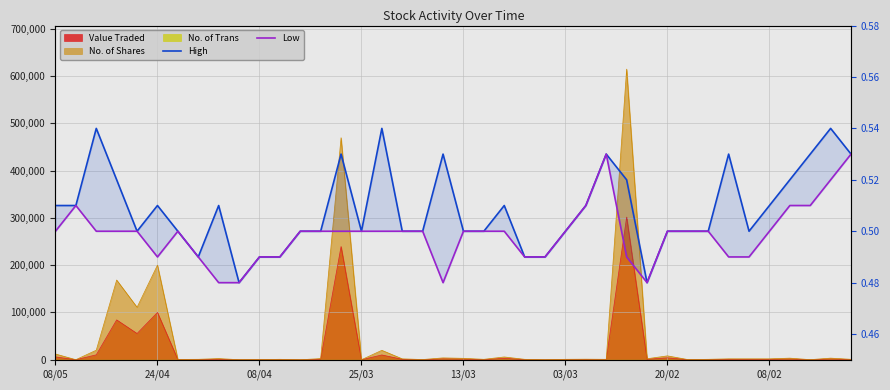

What is the approximate value of High at 32?

0.5